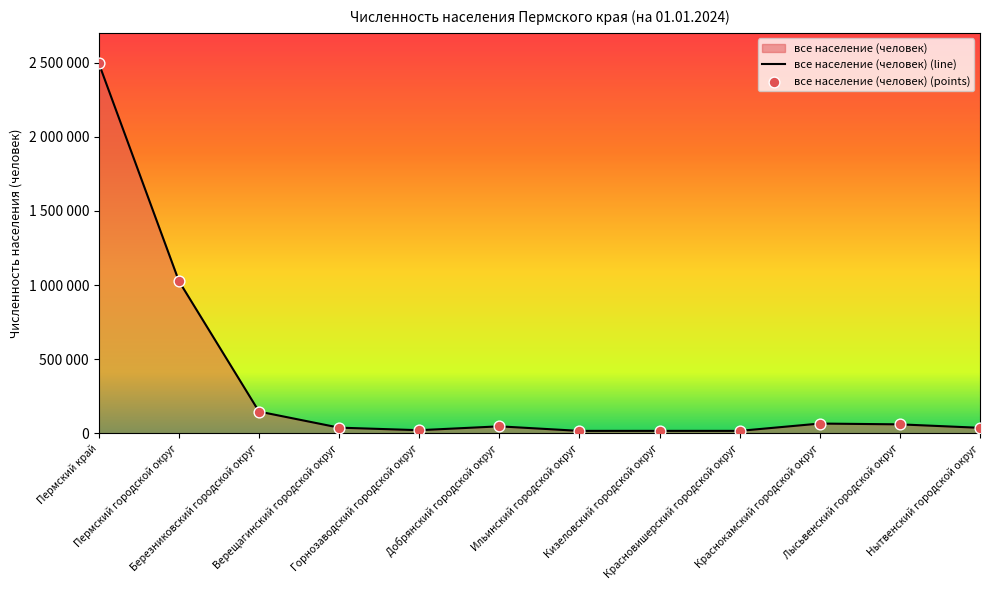

What is the ratio of the value at Горнозаводский городской округ to the value at Березниковский городской округ?

0.1